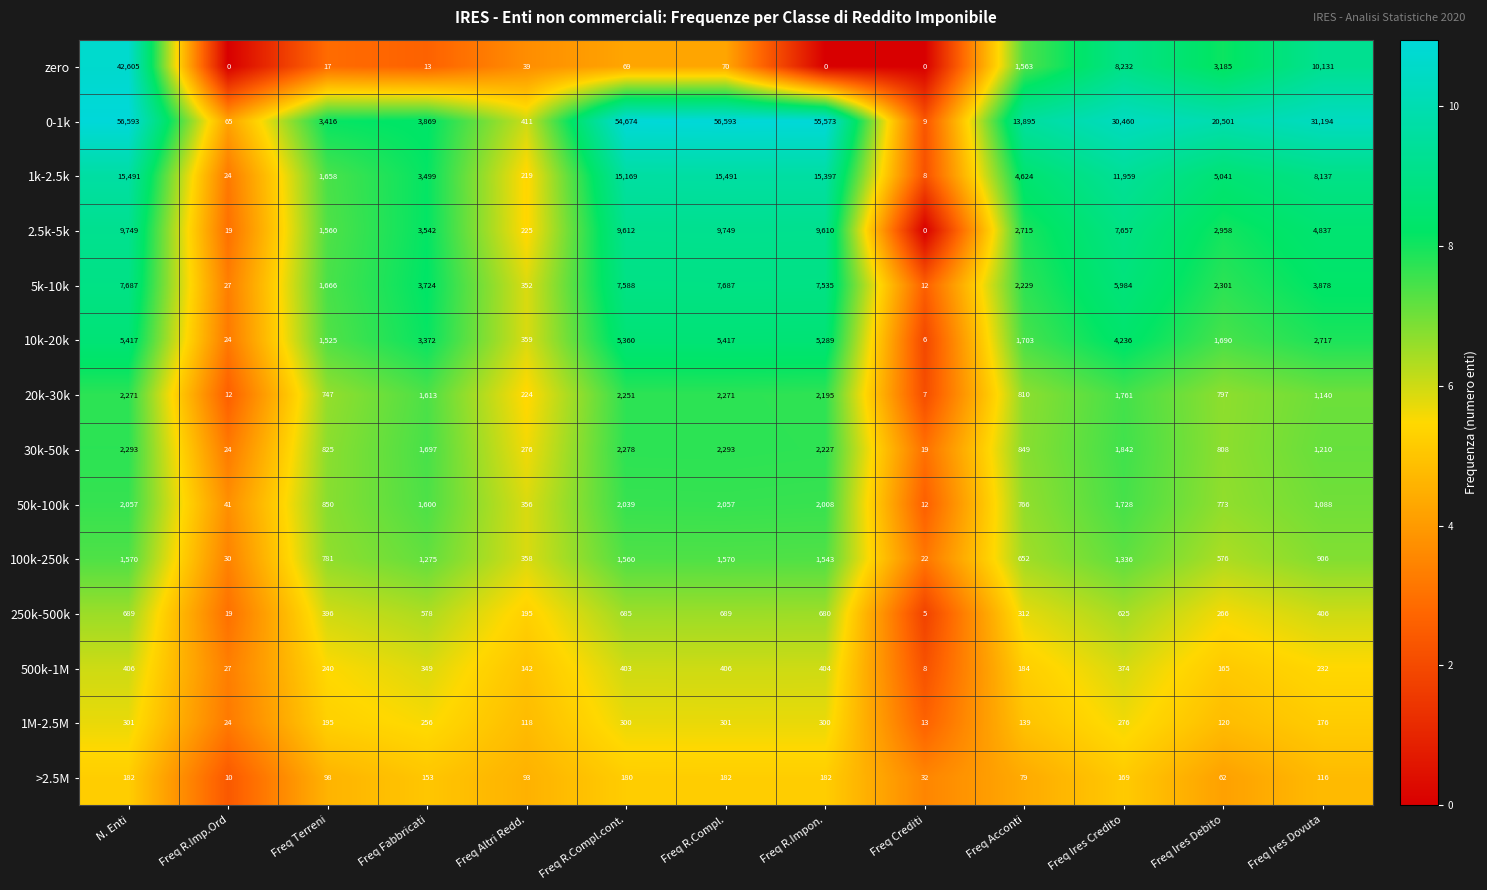

What is the greatest value displayed?

56593